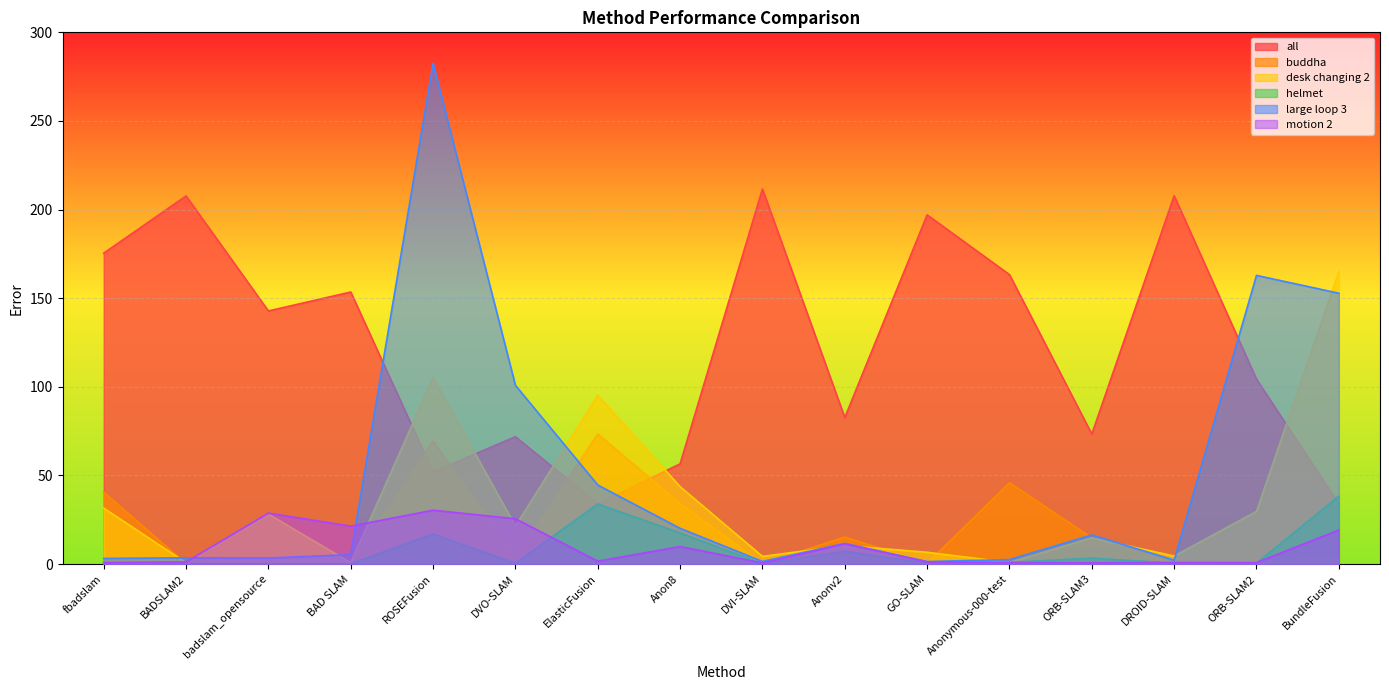

What position from the left is ElasticFusion?

7